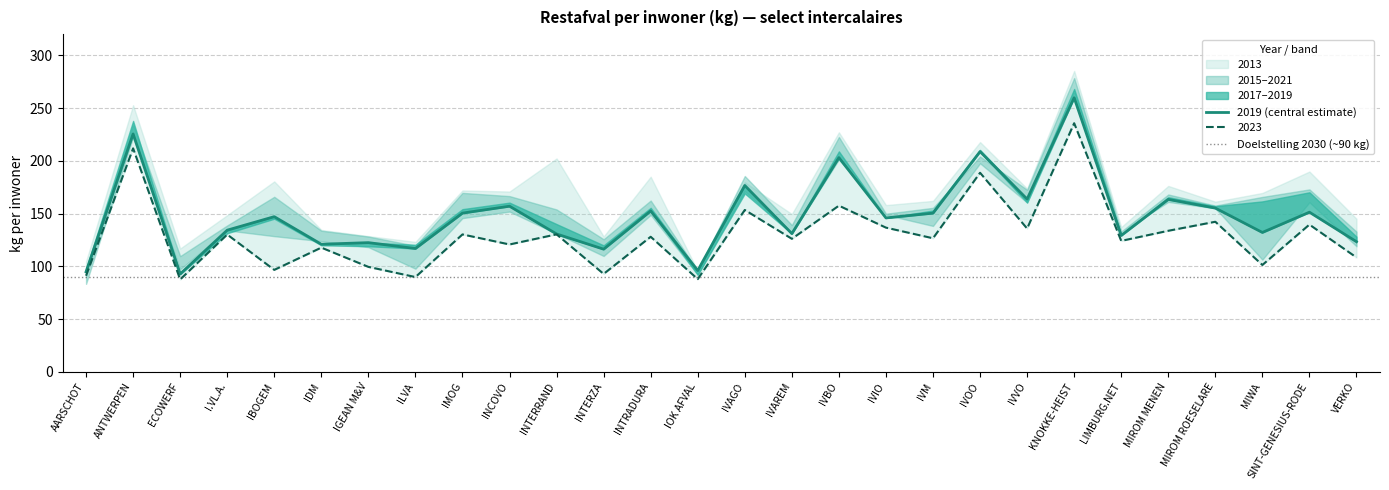

At which category does the chart reach its minimum across all series?

AARSCHOT